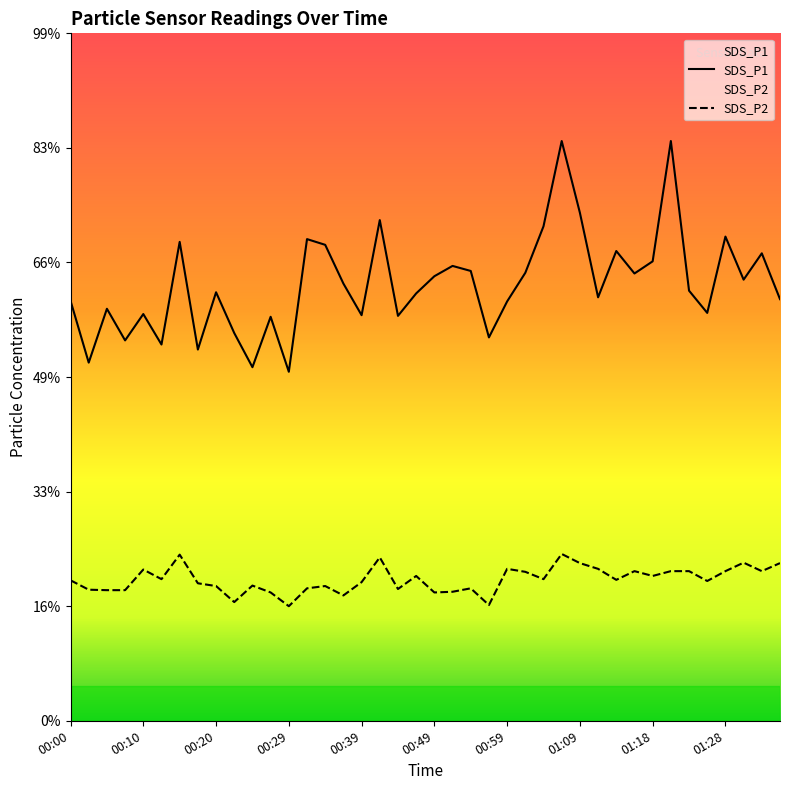

Rank the series by their average value, from highest to lowest.

SDS_P1, SDS_P2